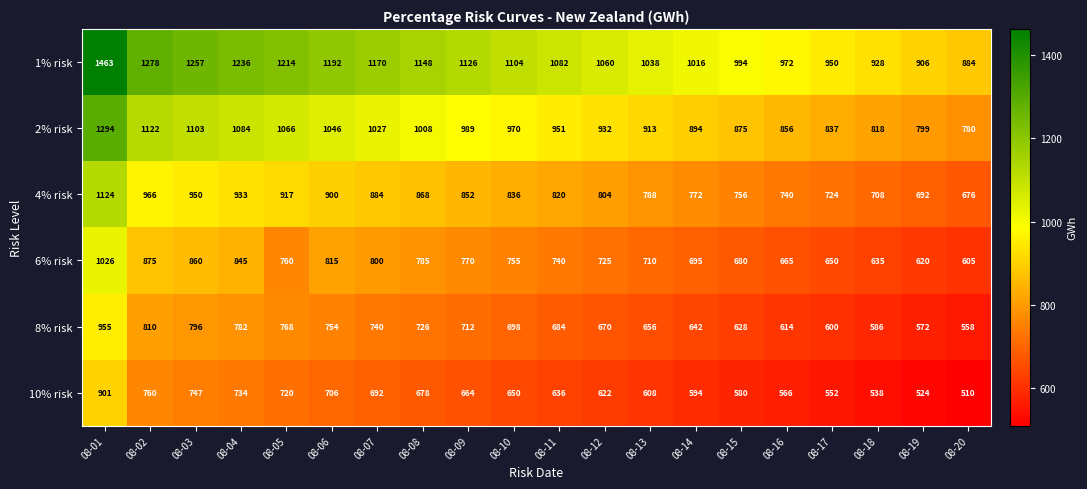

At how many categories does at least one series exceed 886?

19